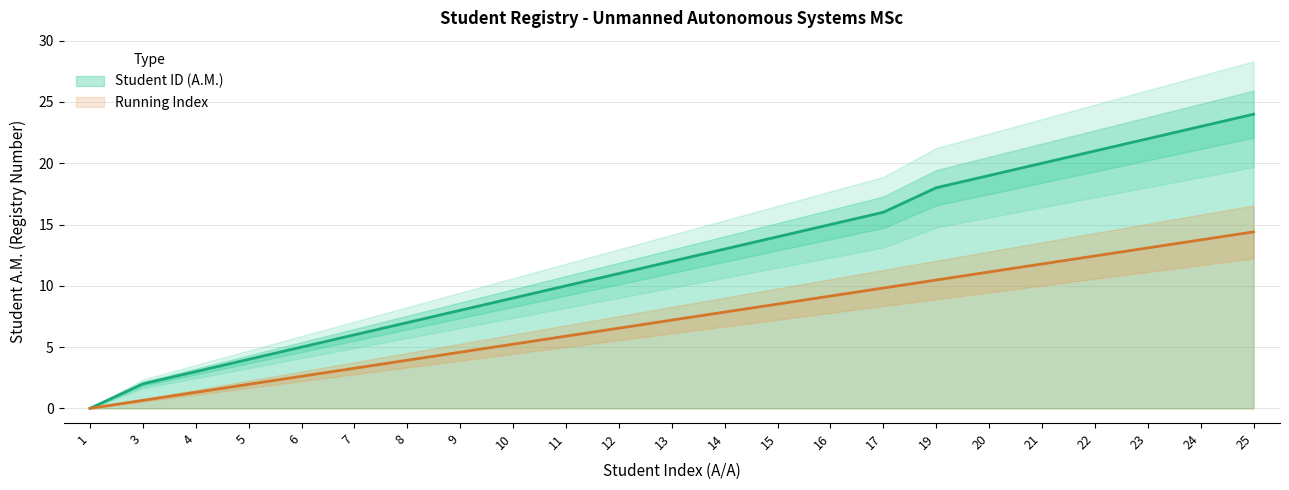

Reading left to right, what are all the values shown in this chart?

0	2	3	4	5	6	7	8	9	10	11	12	13	14	15	16	18	19	20	21	22	23	24